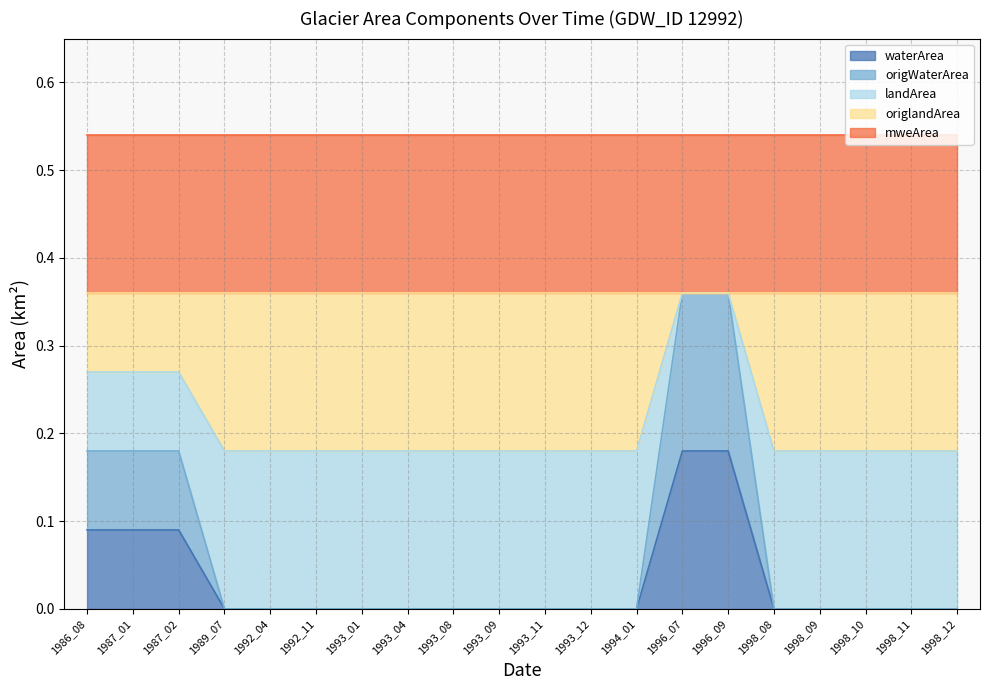

What is the value of the origWaterArea point at the 15th from the left?

0.4